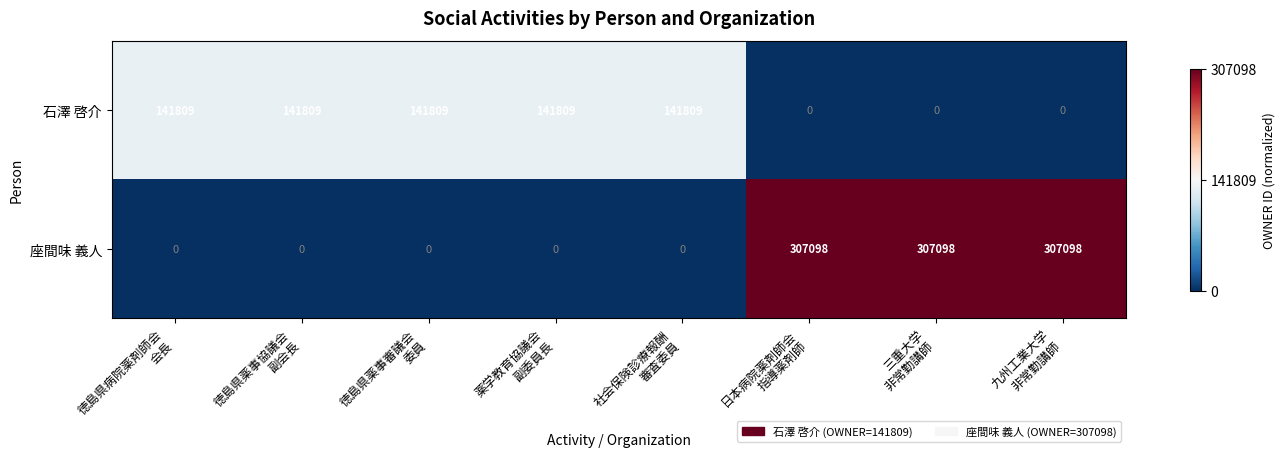

How many 座間味 義人 values are between 0 and 307098?

8